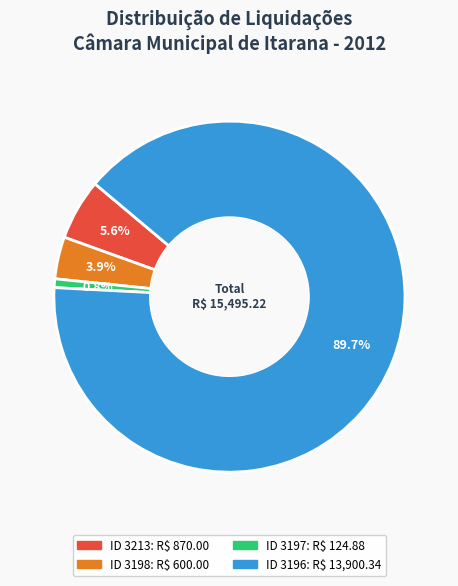

Does any single category account for the majority?

Yes